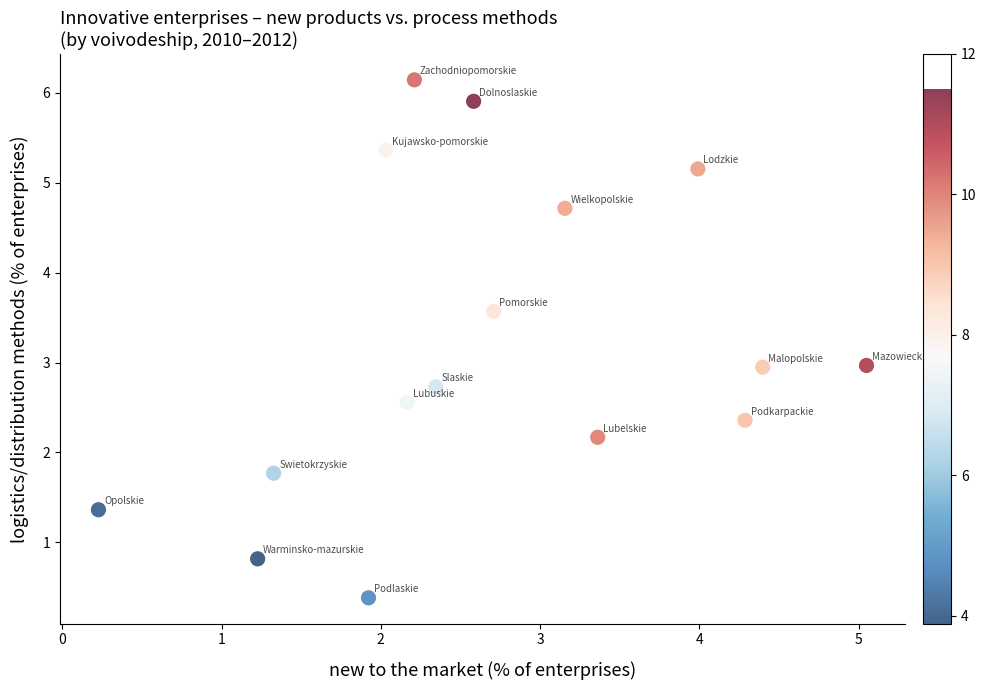

What is the range of Y values (max minus min)?

5.8